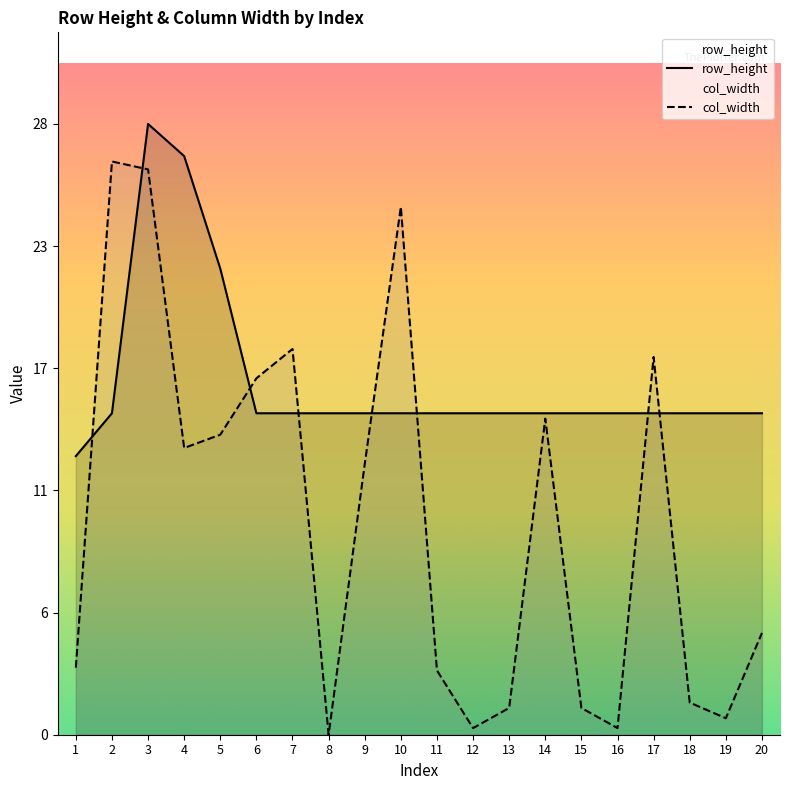

What are all the series names shown in the legend?

row_height, col_width